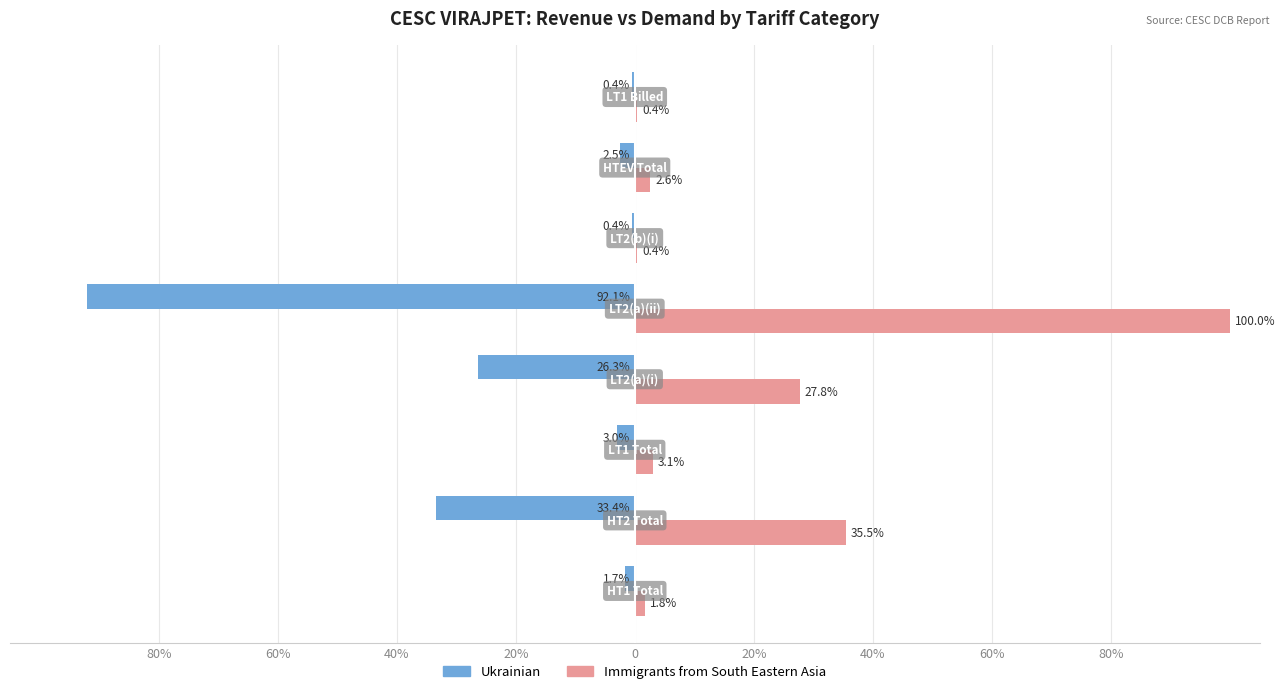

What are all the series names shown in the legend?

Ukrainian, Immigrants from South Eastern Asia